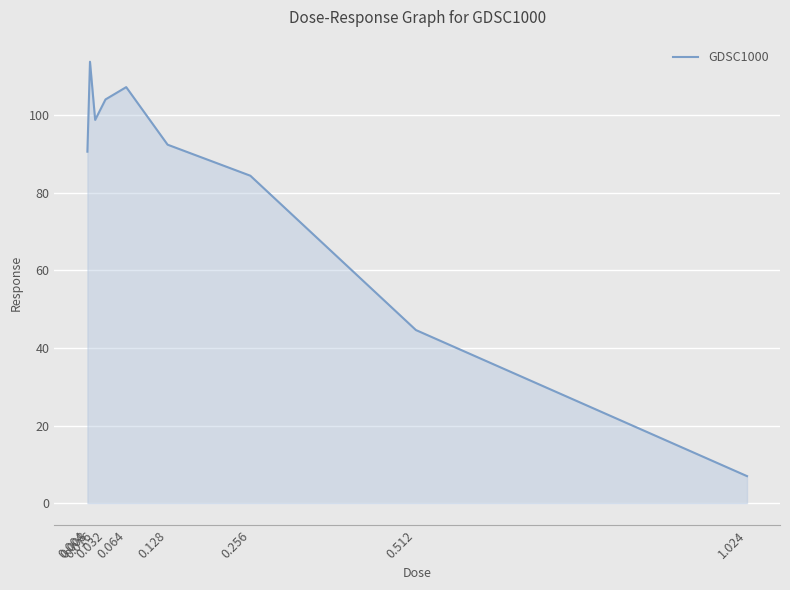

True or false: the data shows 26.2 at 0.512.

False